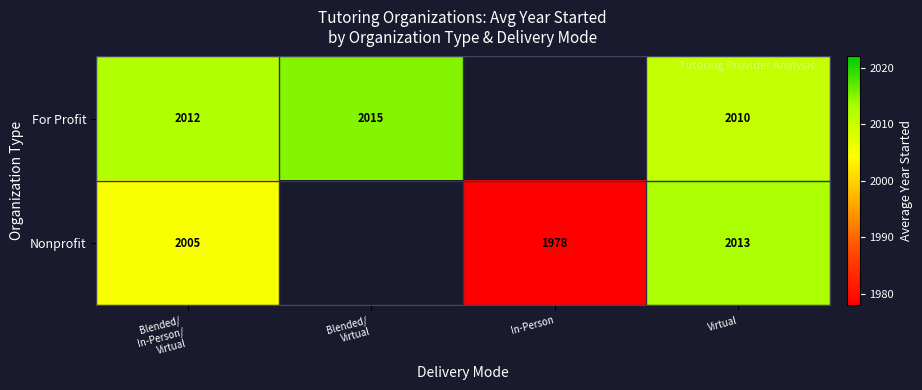

What is the minimum value shown in the chart?

1978.0